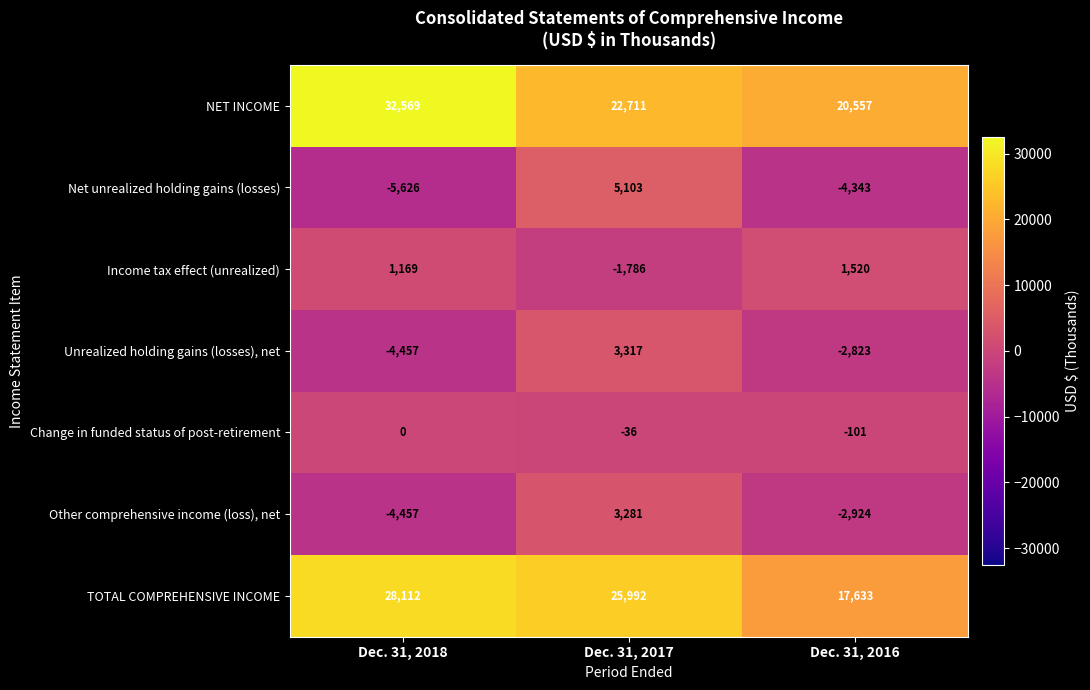

What is the greatest value displayed?

32569